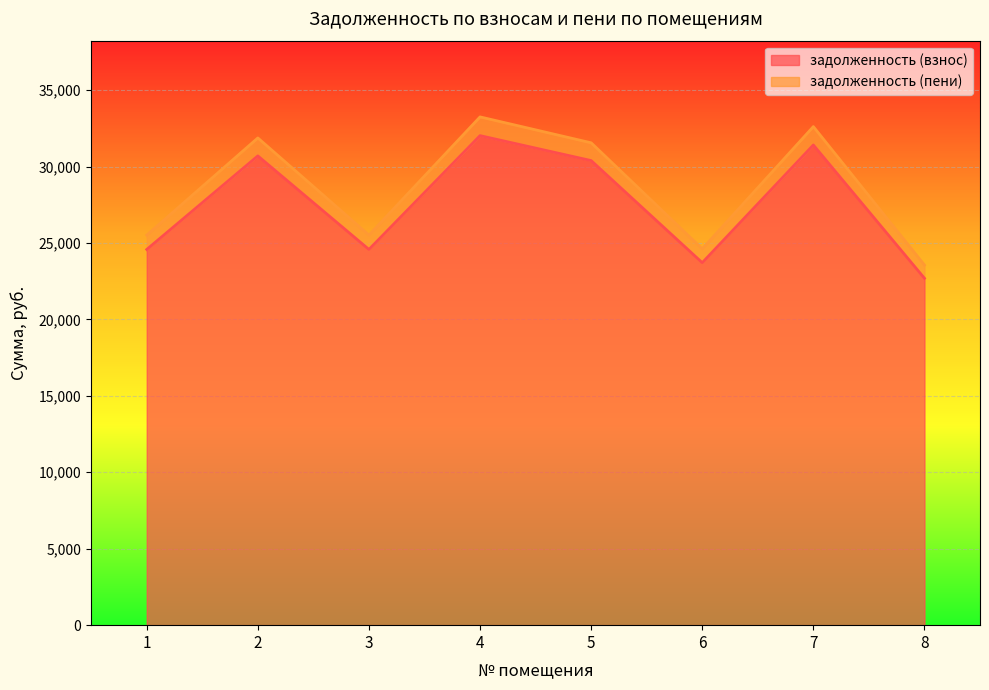

True or false: задолженность (пени) and задолженность (взнос) intersect in this chart.

False